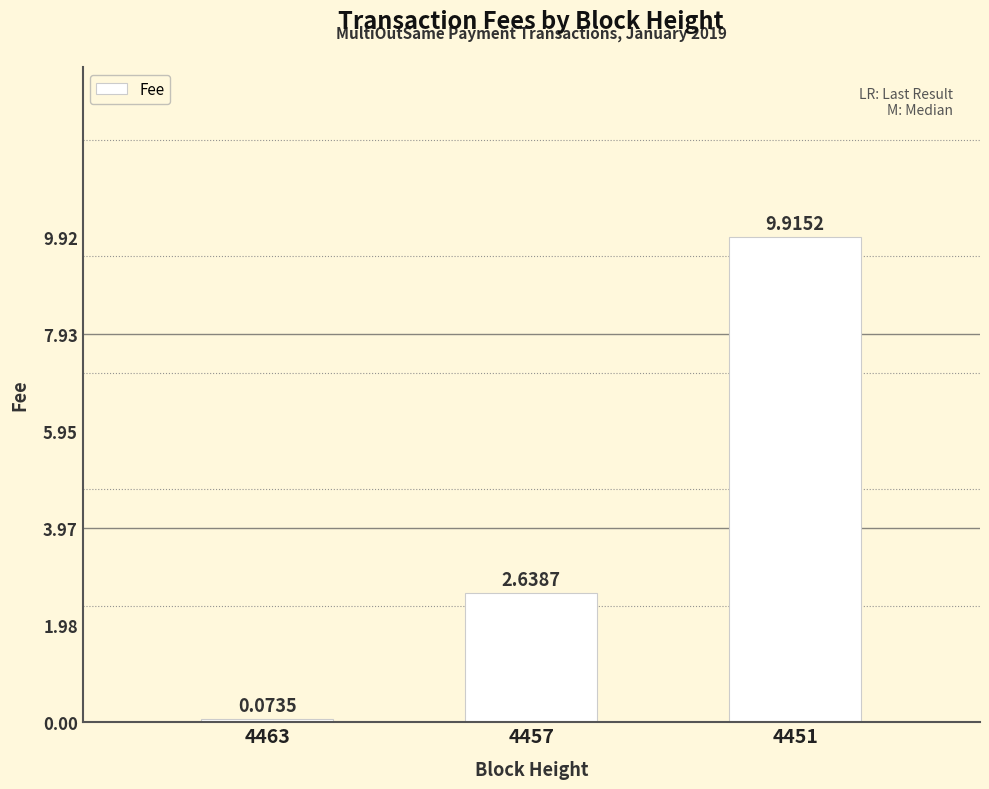

Count the number of categories in the chart.

3